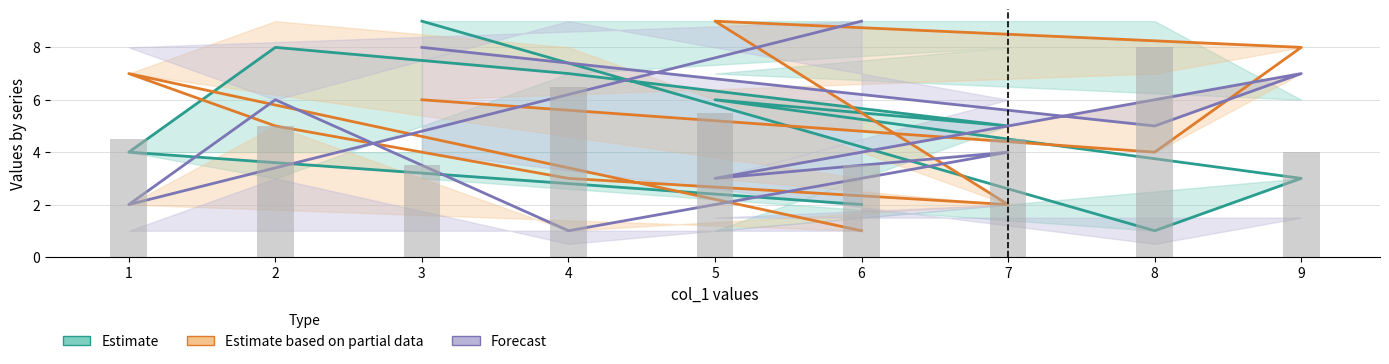

What position from the right is 2?

3